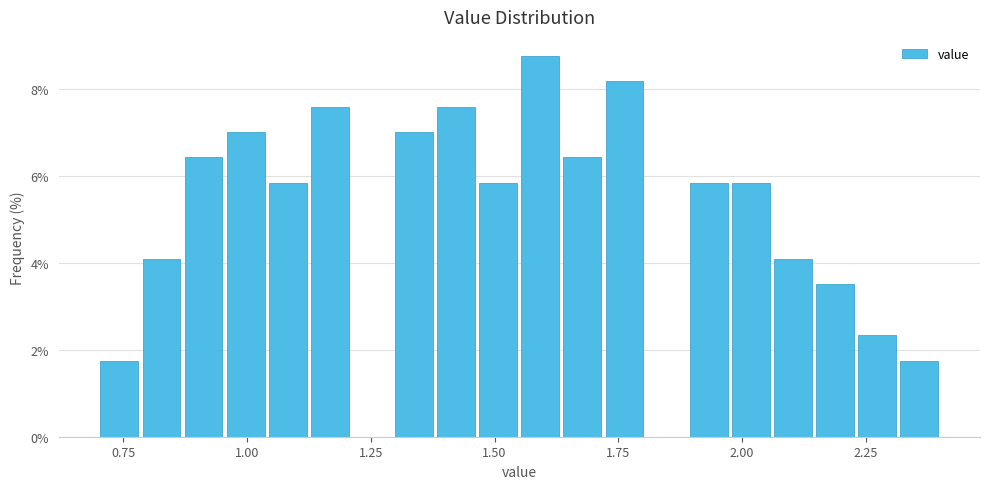

Around what value on the x-axis is the tallest bar? Give the approximate position of its centre, as read against the axis.

1.60